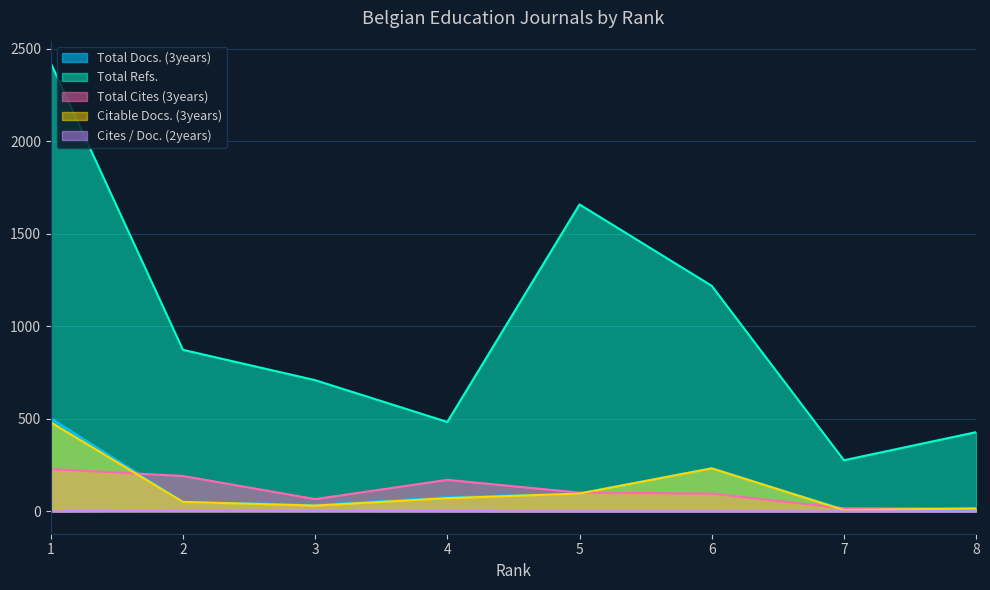

True or false: Total Docs. (3years) and Total Refs. intersect in this chart.

False